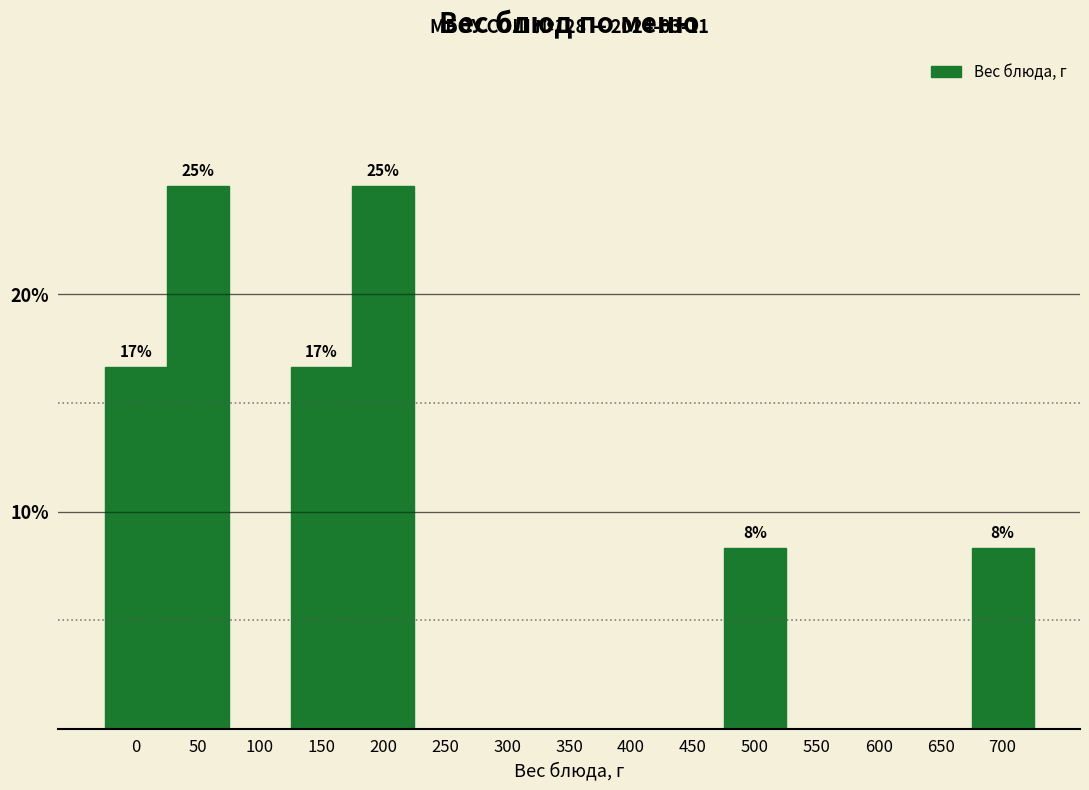

Reading left to right, transcribe all the data shown in this chart.

0=16.7	50=25.0	100=0.0	150=16.7	200=25.0	250=0.0	300=0.0	350=0.0	400=0.0	450=0.0	500=8.3	550=0.0	600=0.0	650=0.0	700=8.3